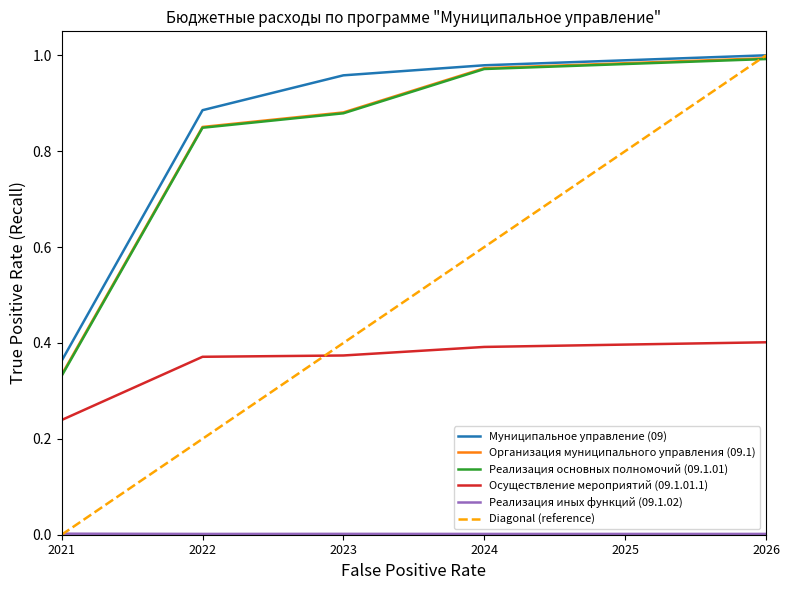

Between which two adjacent categories do Осуществление мероприятий (09.1.01.1) and Diagonal (reference) first intersect?

2022 and 2023